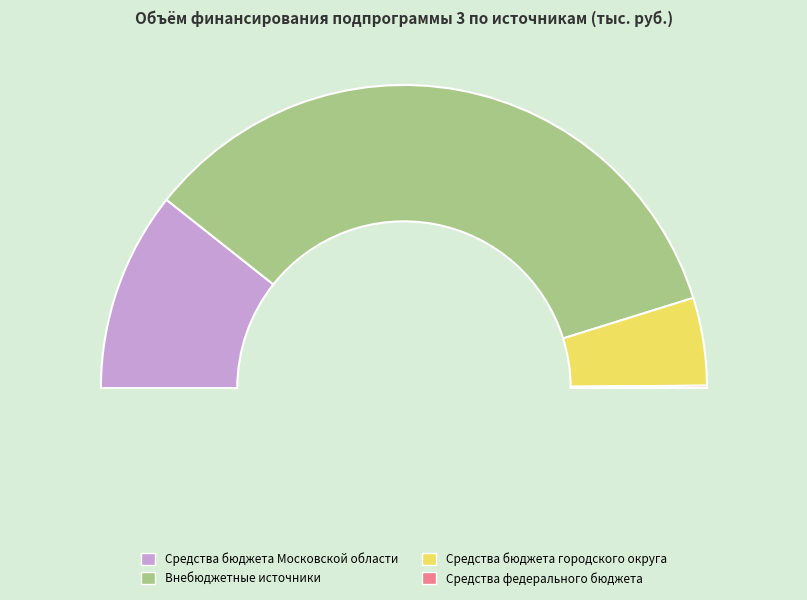

Is it true that Внебюджетные источники is 64% of the pie?

False